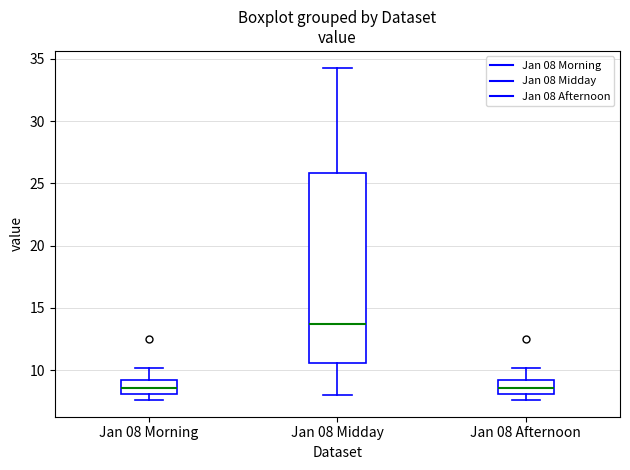

Reading left to right, transcribe this box plot: for each box, give where its median line is, the range the box spans, and where its two whiskers end, as read against the y-axis. The values are not printed on the chart, so give them approximately, as read against the axis.

Jan 08 Morning: median 8.5, box 8.0 to 9.0, whiskers 7.5 to 10.0
Jan 08 Midday: median 14.0, box 10.5 to 26.0, whiskers 8.0 to 34.5
Jan 08 Afternoon: median 8.5, box 8.0 to 9.0, whiskers 7.5 to 10.0